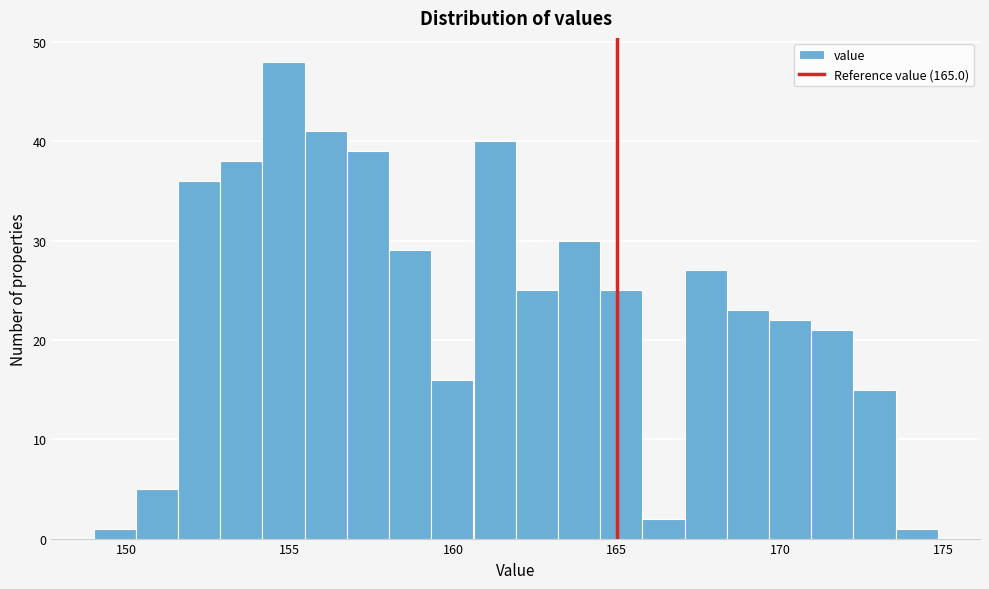

Around what value on the x-axis is the tallest bar? Give the approximate position of its centre, as read against the axis.

155.0